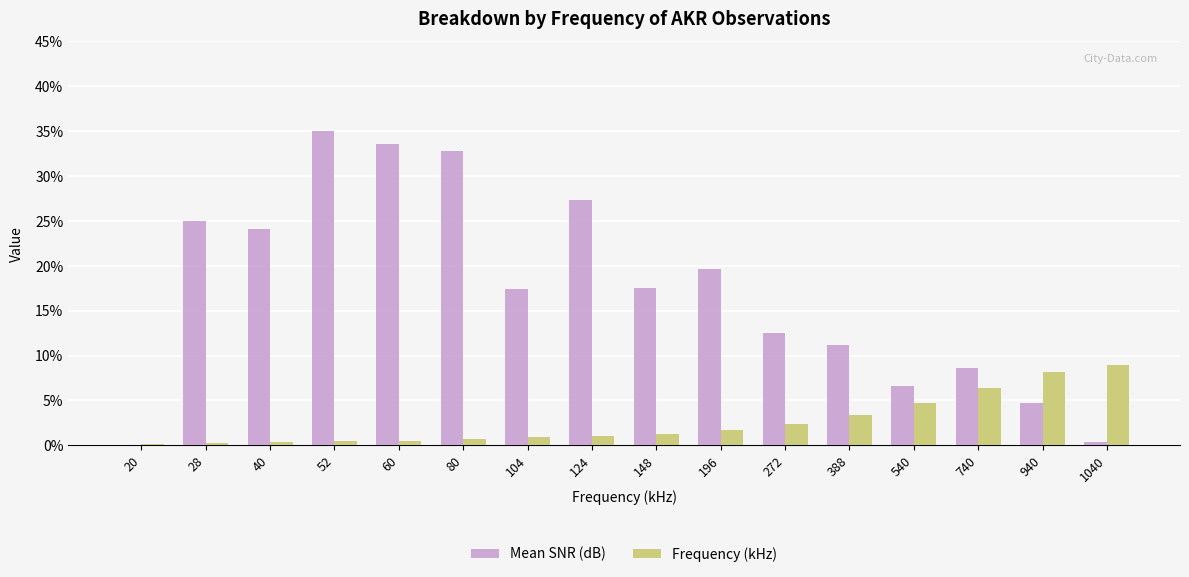

The Mean SNR (dB) series shows 32.8 at 80. True or false?

True